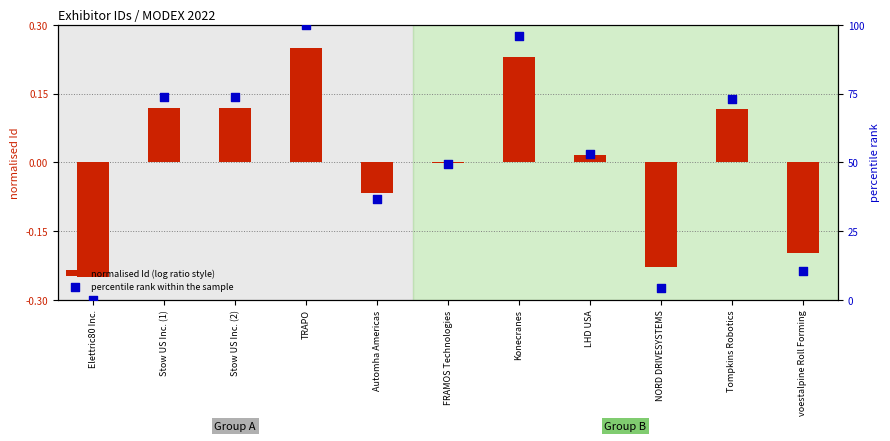

Which series contains the highest Y value?

percentile rank within the sample